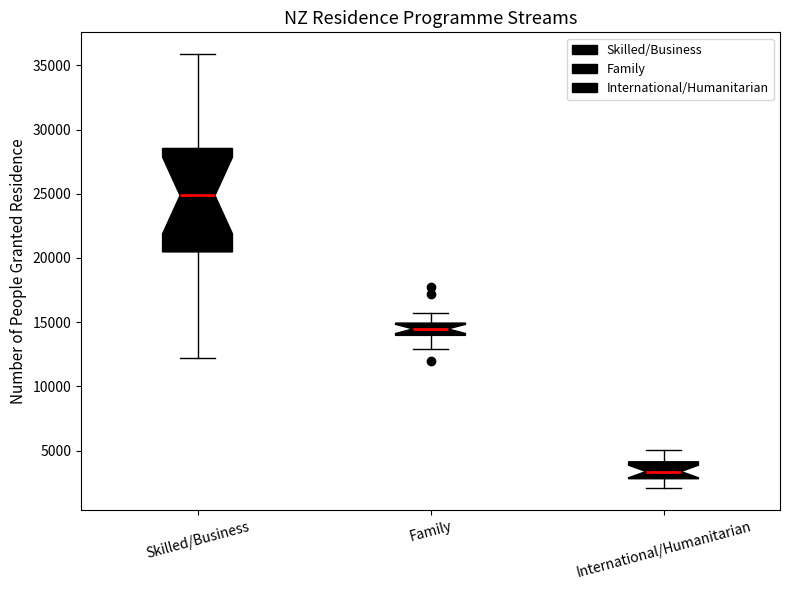

Which box has the highest median line?

Skilled/Business